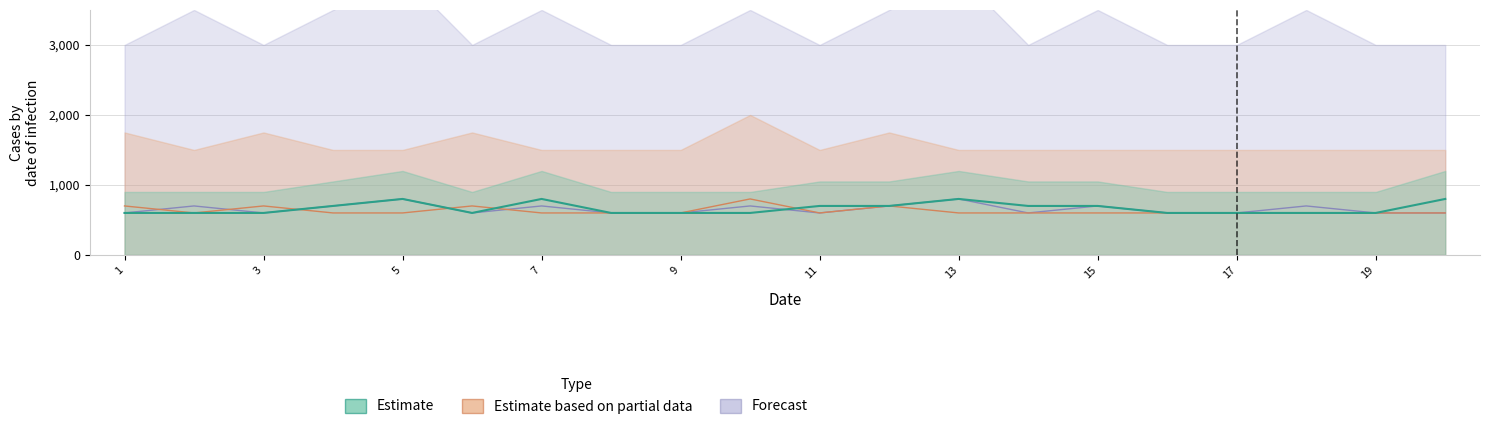

What is the sum of all Estimate based on partial data values?

12600